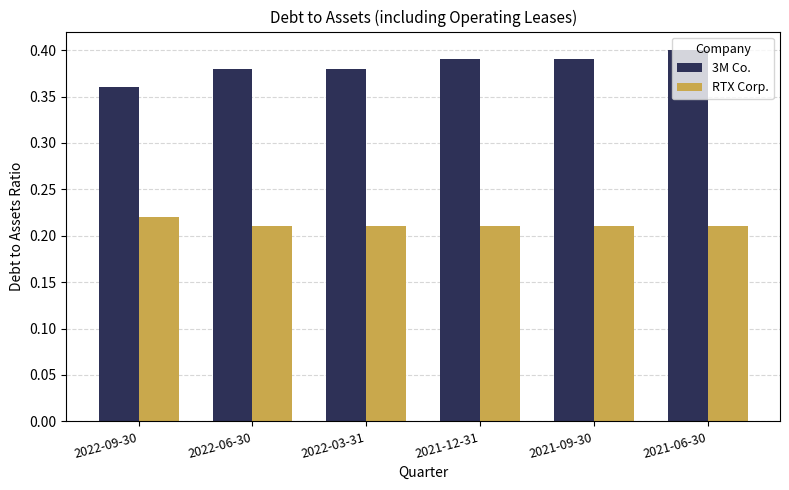

Rank the series by their maximum value, from lowest to highest.

RTX Corp., 3M Co.